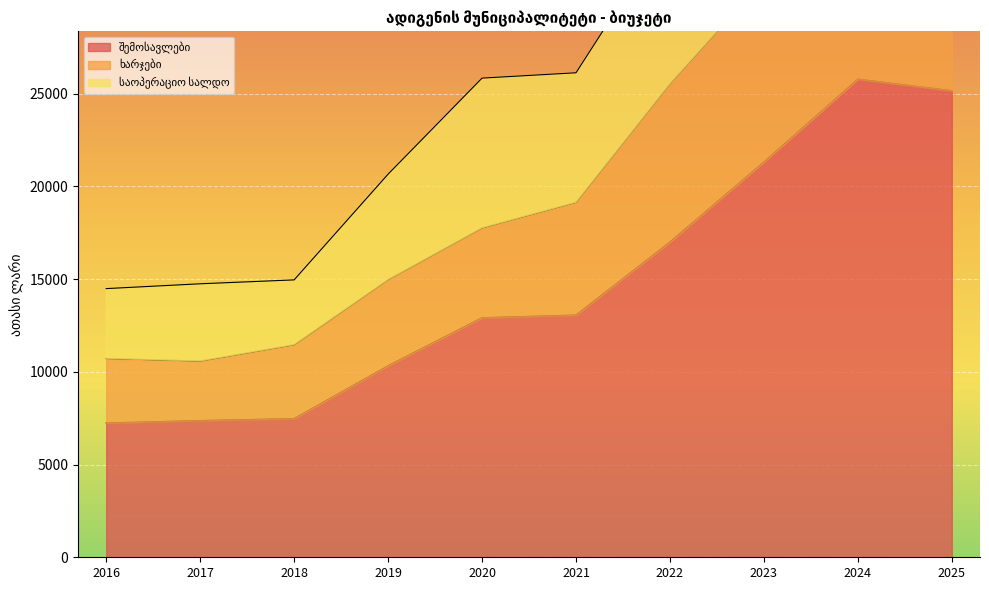

What is the highest value of the საოპერაციო სალდო series?

51565.8